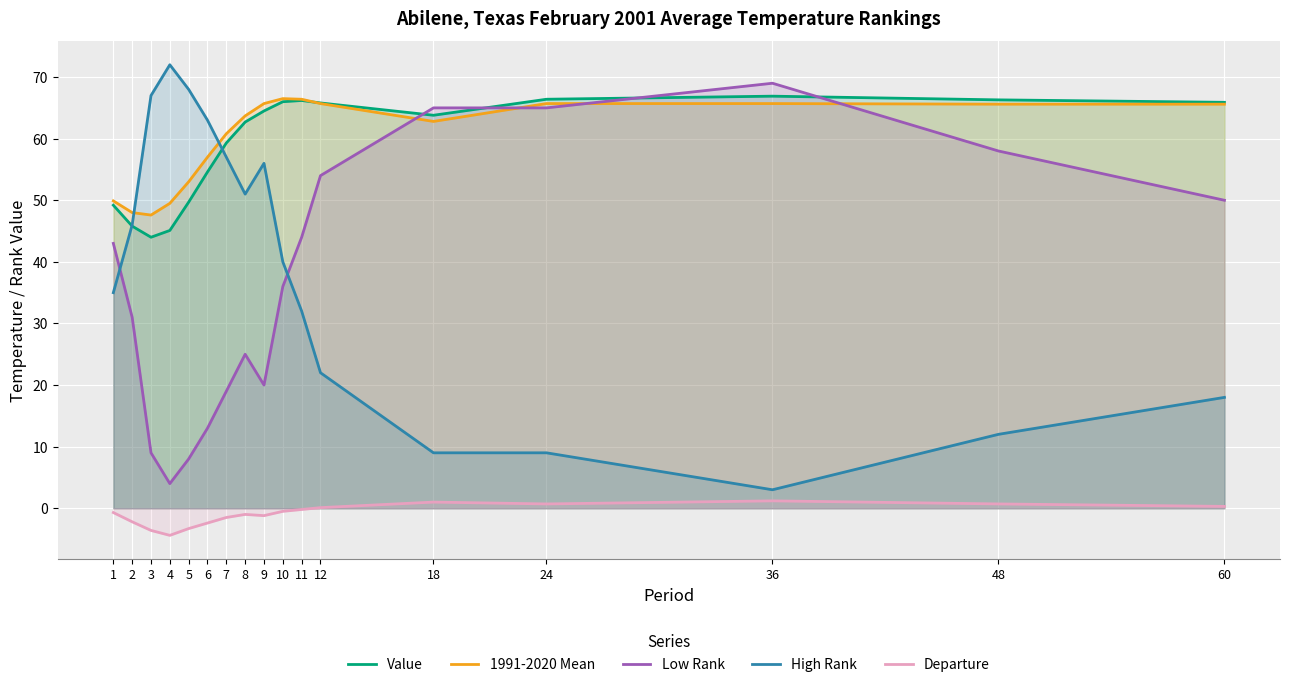

At which category is the sum across all series the highest?

11